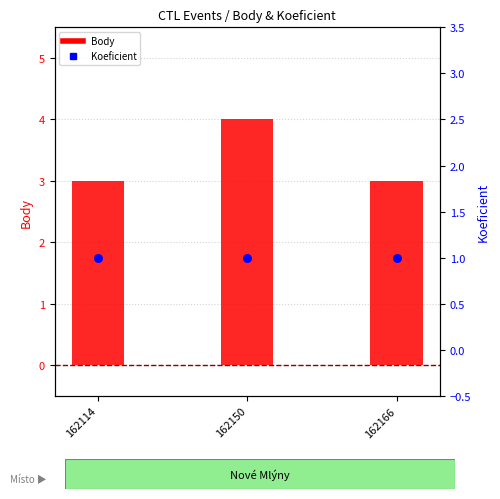

At how many categories does at least one series exceed 1?

3